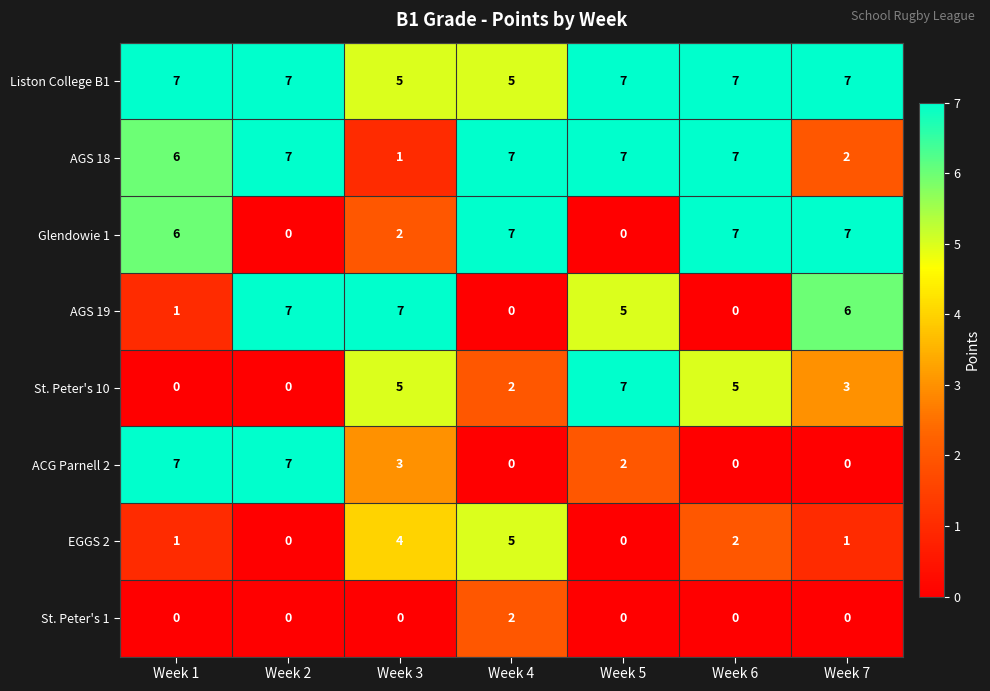

What is the difference between the Glendowie 1 values at Week 6 and Week 3?

5